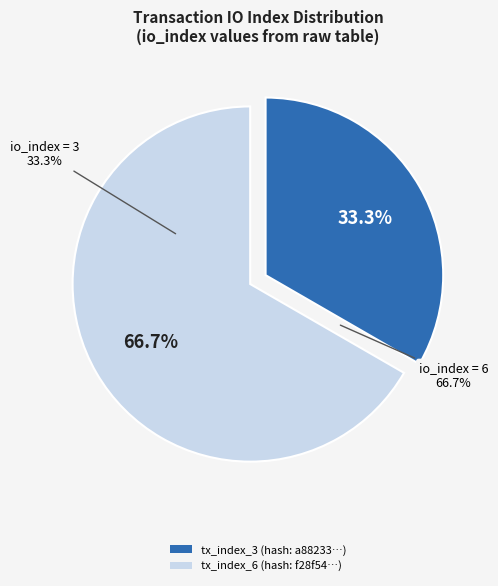

Between tx_index_3 and tx_index_6, which is larger?

tx_index_6